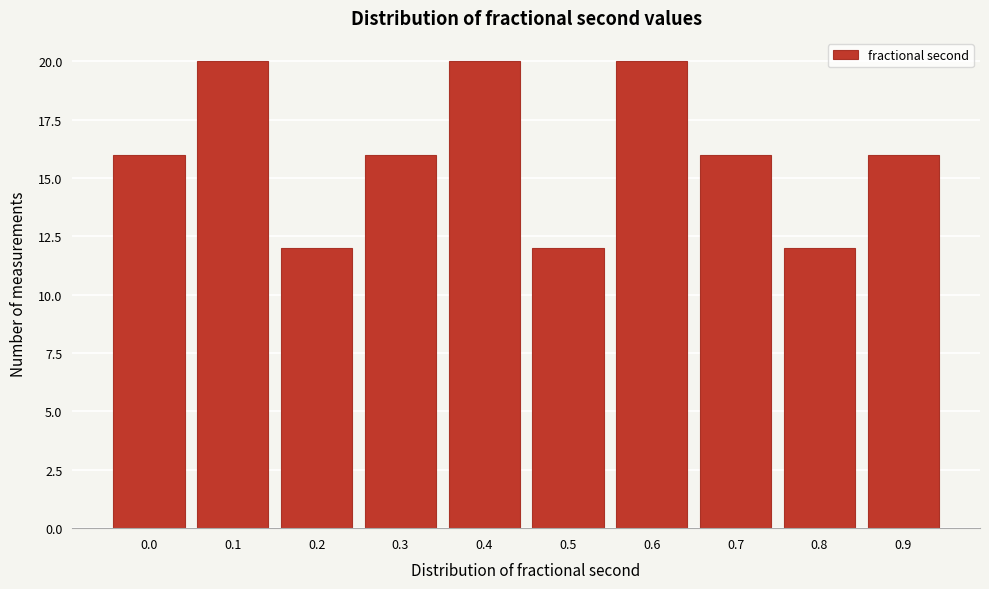

Reading right to left, list all the values displayed in this chart.

0.9=16	0.8=12	0.7=16	0.6=20	0.5=12	0.4=20	0.3=16	0.2=12	0.1=20	0.0=16